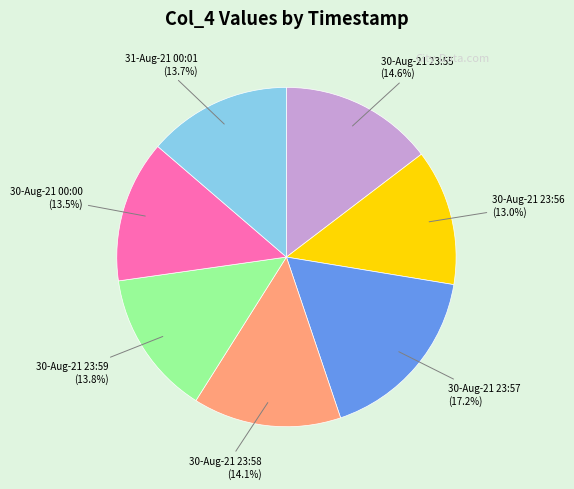

Combined, what portion of the pie is 30-Aug-21 23:58 and 31-Aug-21 00:01?

27.8%